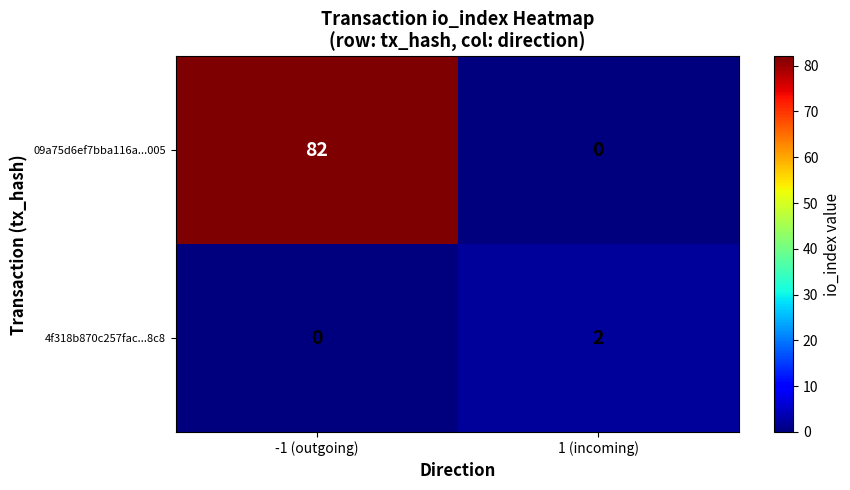

Which series has the largest total across all categories?

09a75d6ef7bba116a...005